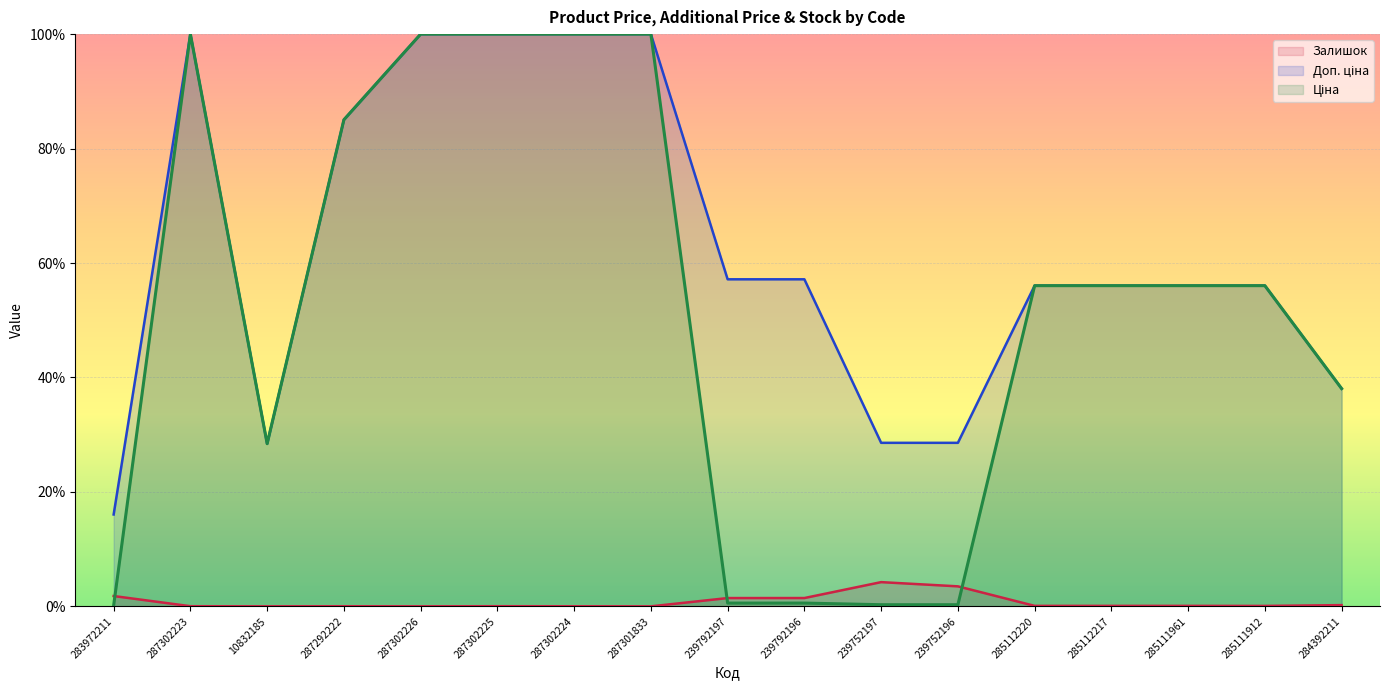

How many distinct data groups are displayed?

3